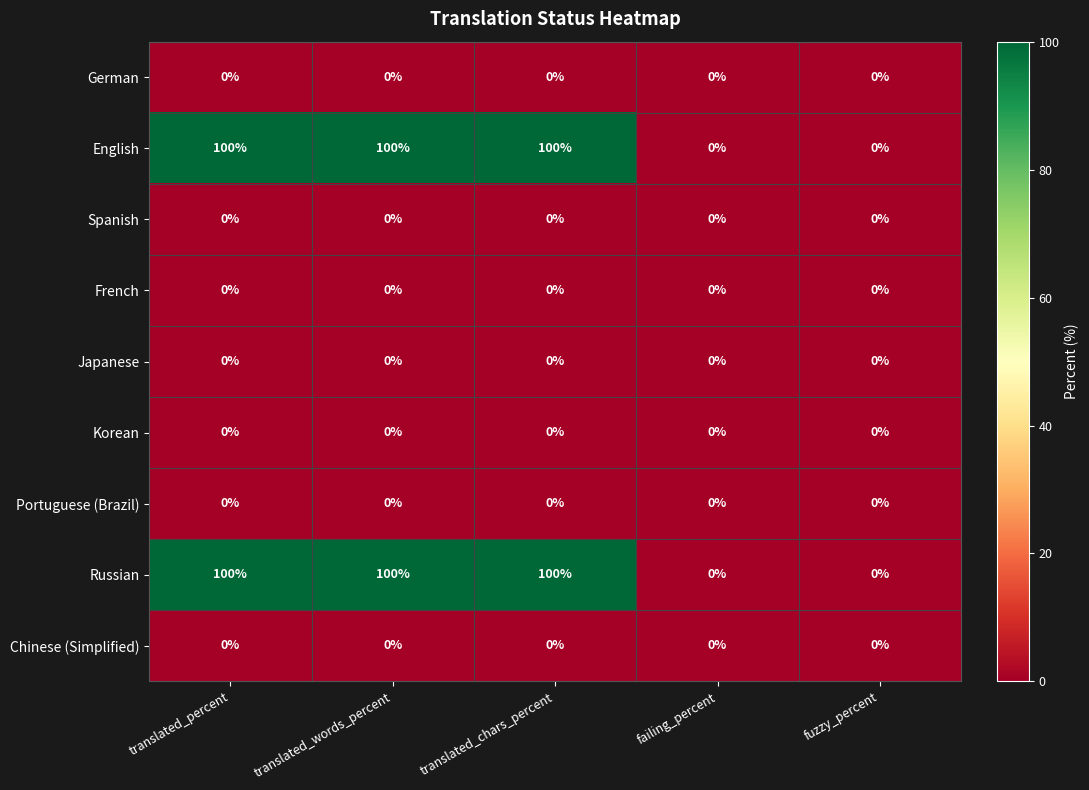

What is the greatest value displayed?

100